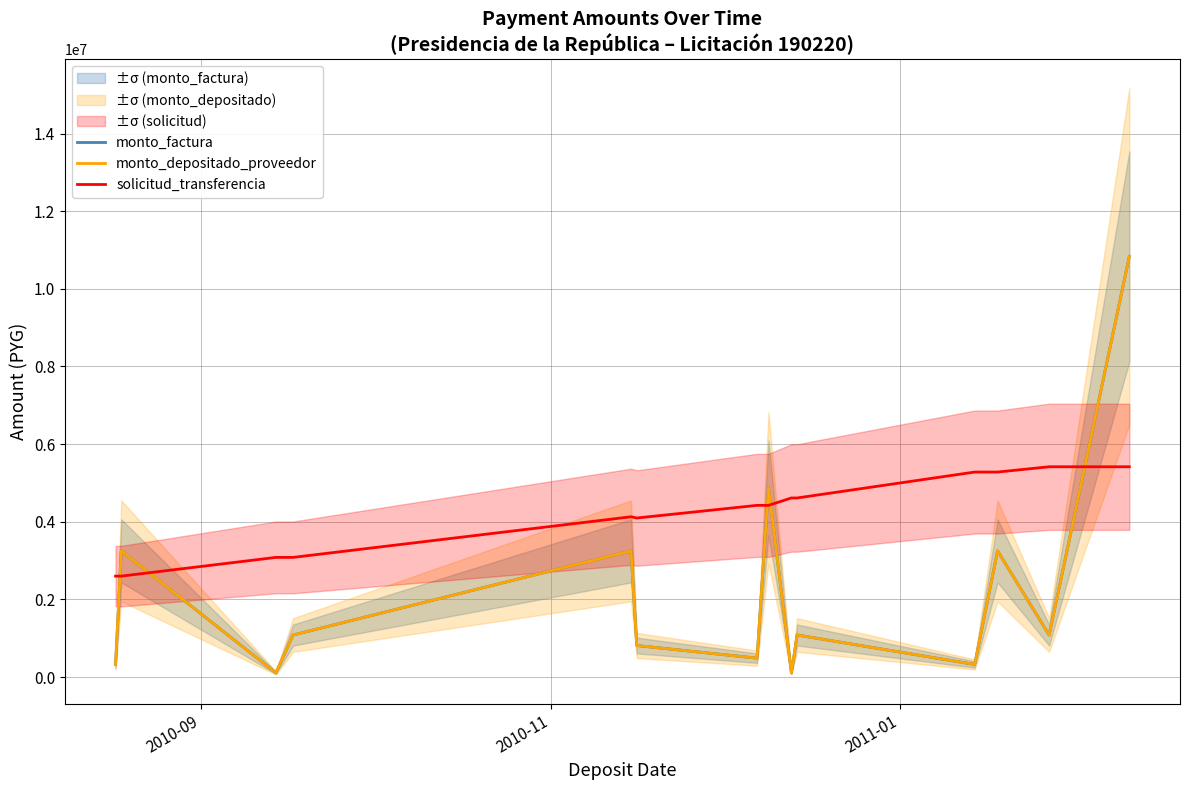

What is the maximum value for monto_depositado_proveedor?

10833898.0